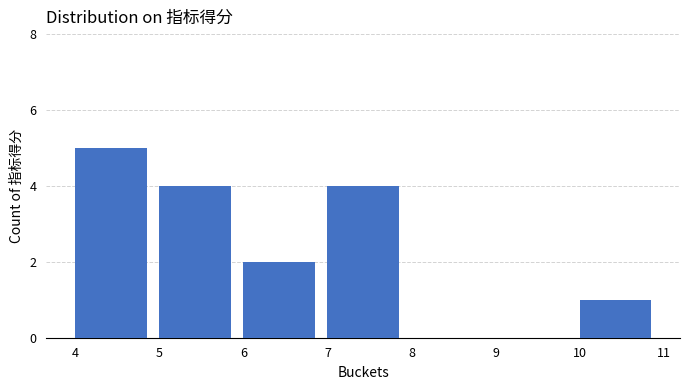

Reading left to right, list every bar in this chart as the range it spans on the x-axis followed by its height. The values are not printed on the chart, so give them approximately, as read against the axis.

4 to 5: 5
5 to 6: 4
6 to 7: 2
7 to 8: 4
8 to 9: 0
9 to 10: 0
10 to 11: 1